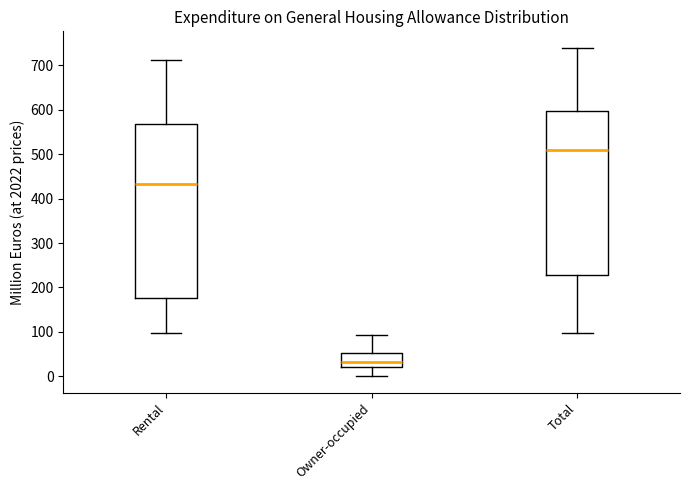

Reading left to right, read every box against the y-axis: the position of its median line, the range the box covers, and the ends of its whiskers. The values are not printed on the chart, so give them approximately, as read against the axis.

Rental: median 430, box 180 to 570, whiskers 100 to 710
Owner-occupied: median 30, box 20 to 50, whiskers 0 to 90
Total: median 510, box 230 to 600, whiskers 100 to 740